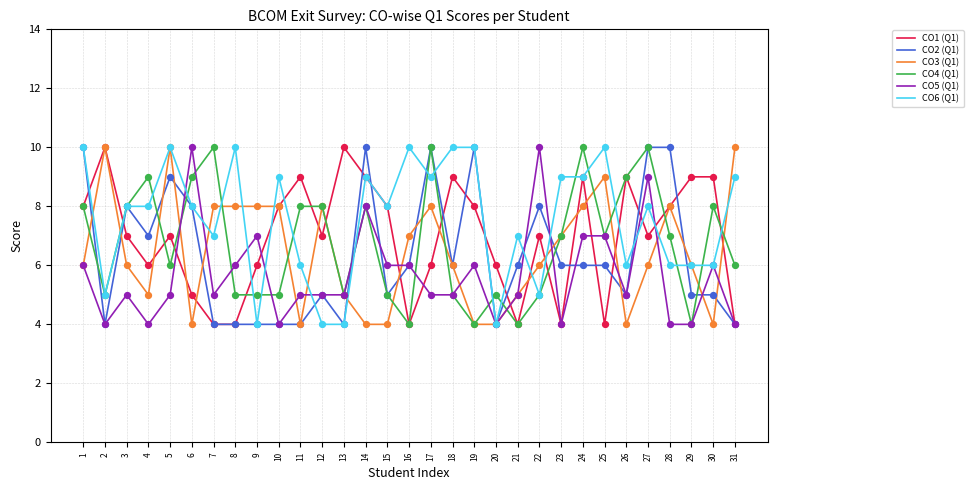

What are all the series names shown in the legend?

CO1 (Q1), CO2 (Q1), CO3 (Q1), CO4 (Q1), CO5 (Q1), CO6 (Q1)